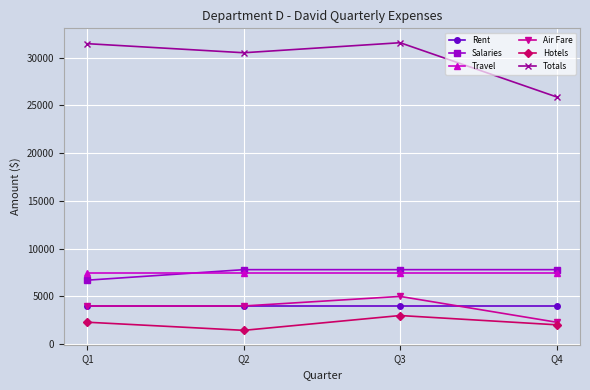

What is the value of the Hotels point at the 3rd from the left?

3000